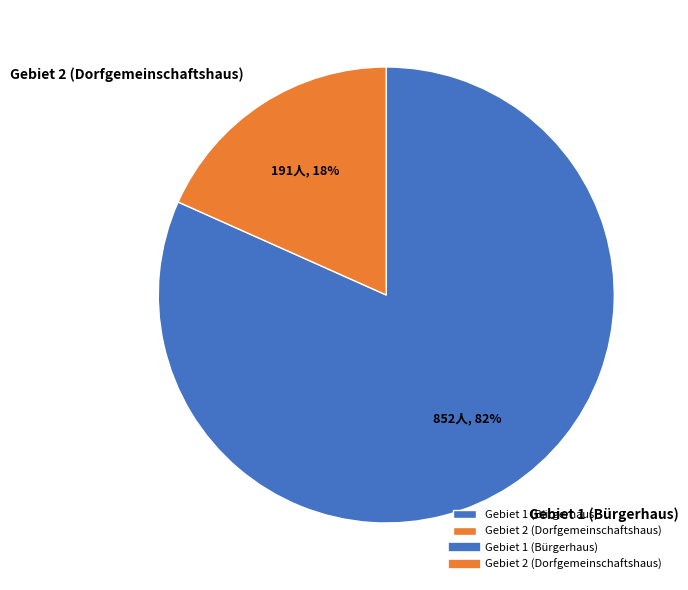

Does Gebiet 2 (Dorfgemeinschaftshaus) represent more than half of the total?

No